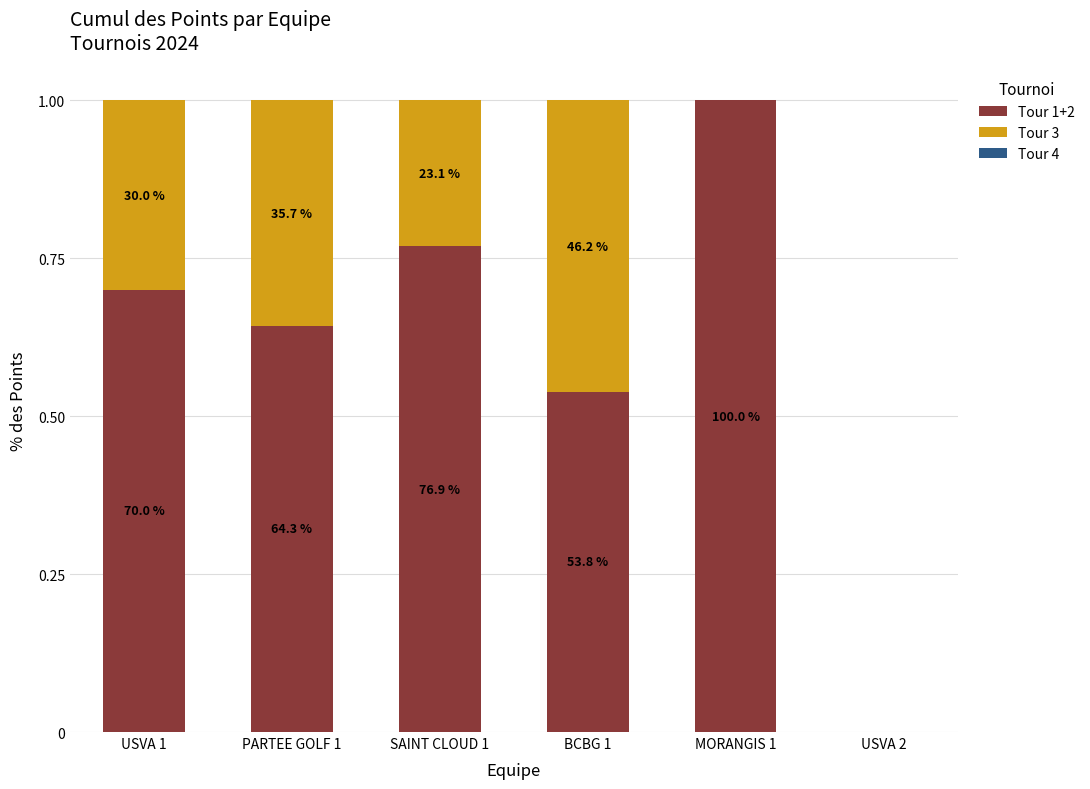

Are the bars grouped side by side (vs. stacked)?

No